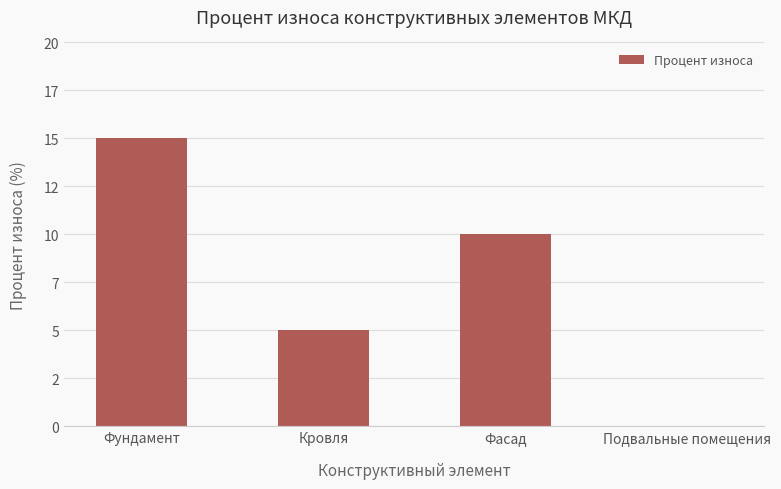

How many bars are there in total?

4